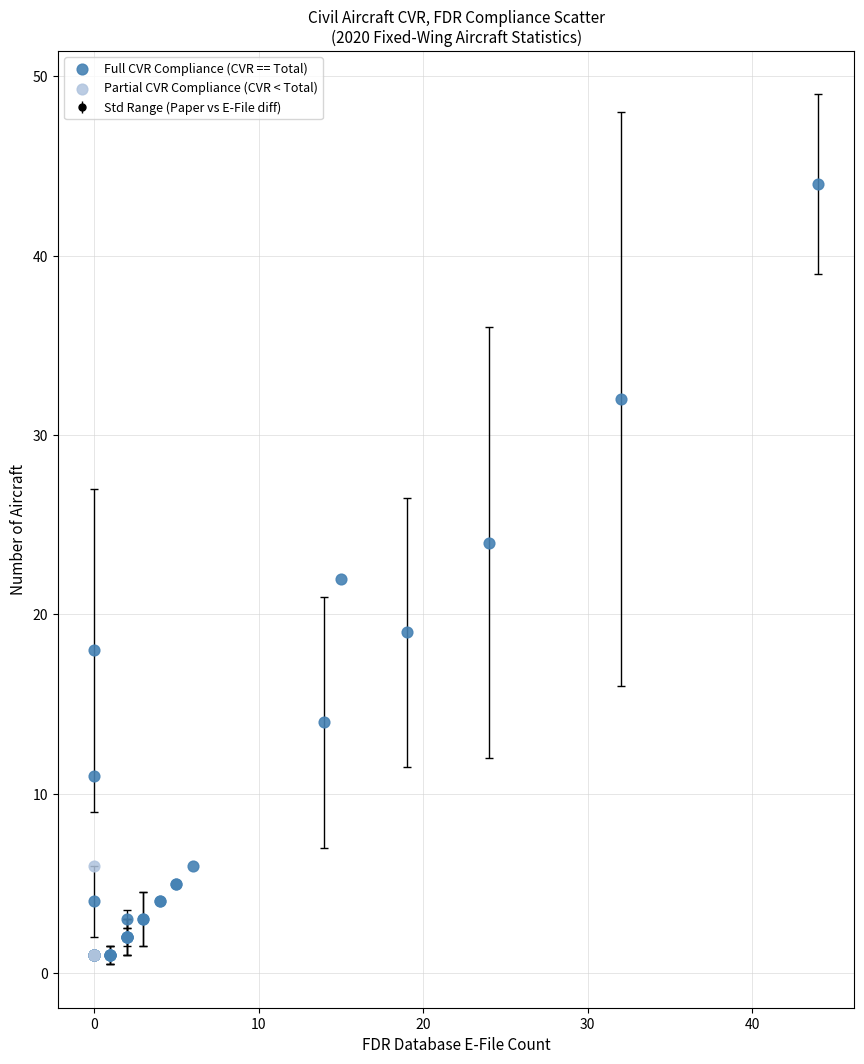

Which series reaches the maximum Y coordinate?

Full CVR Compliance (CVR == Total)